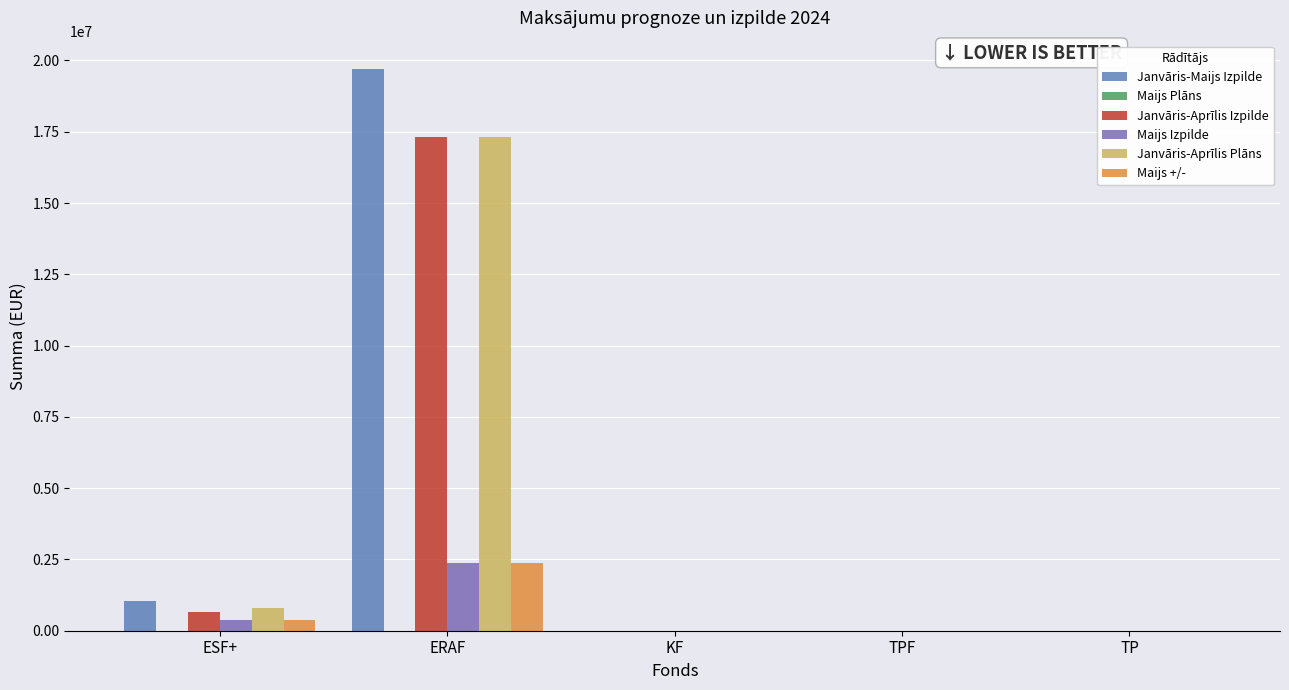

Which series has the widest spread of values?

Janvāris-Maijs Izpilde